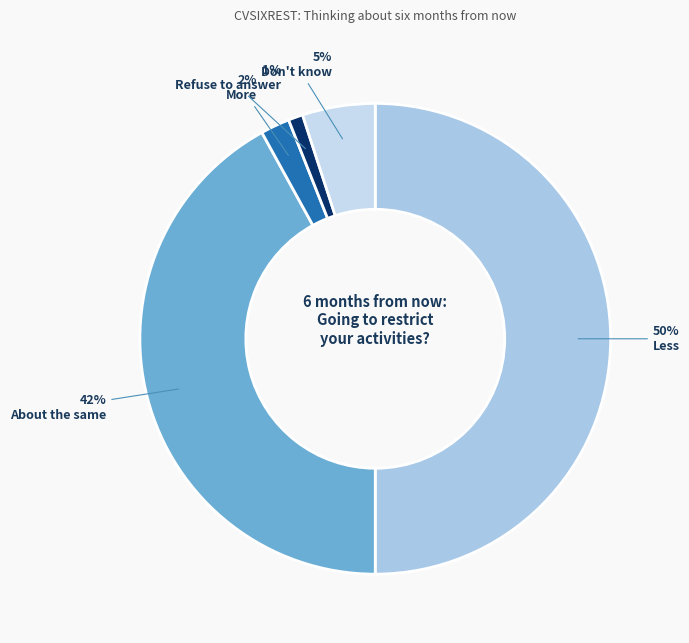

Do Less and More together represent more than half of the pie?

Yes